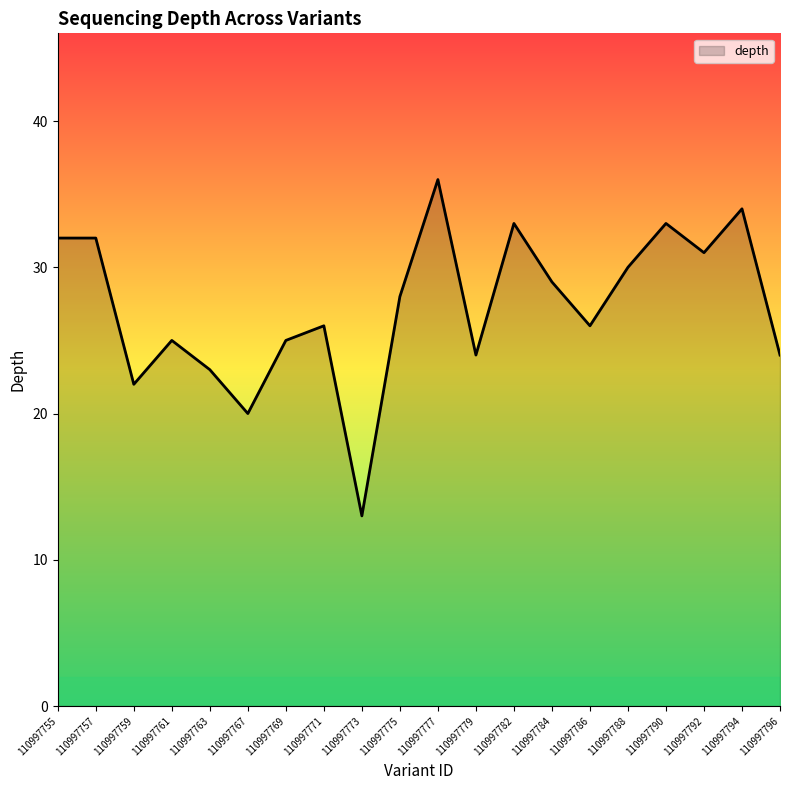

True or false: there are more than 2 points higher than both neighbors.

True